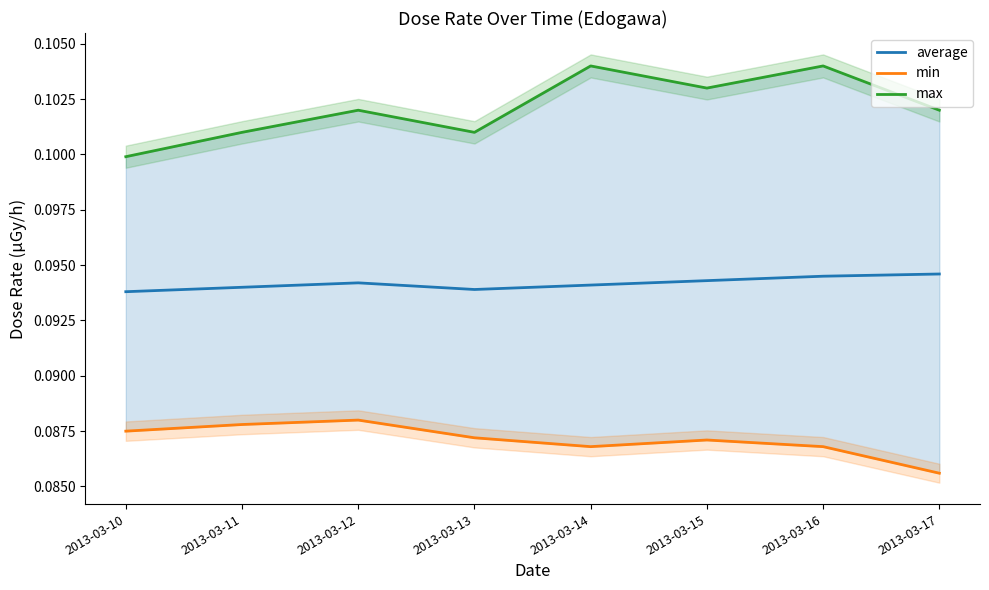

At which label is average closest to 0?

2013-03-10